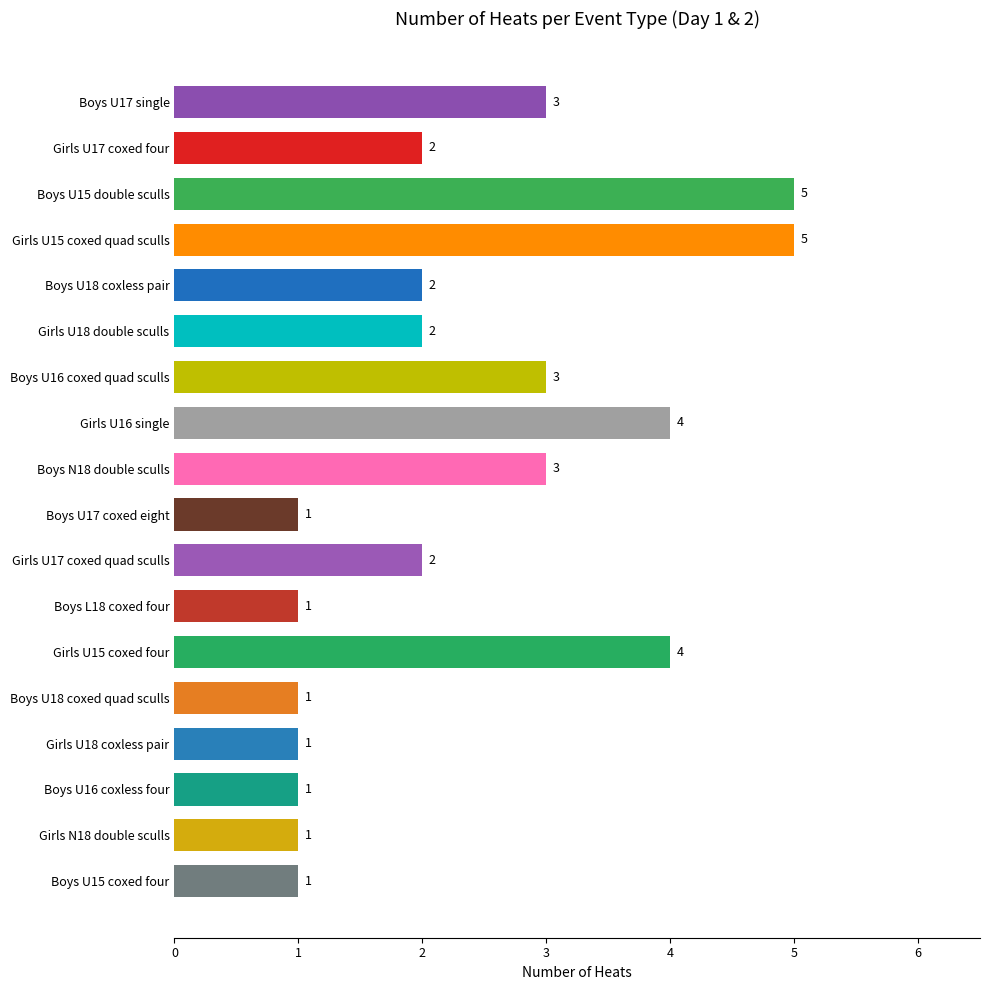

What is the ratio of the value at Boys U16 coxless four to the value at Boys N18 double sculls?

0.3